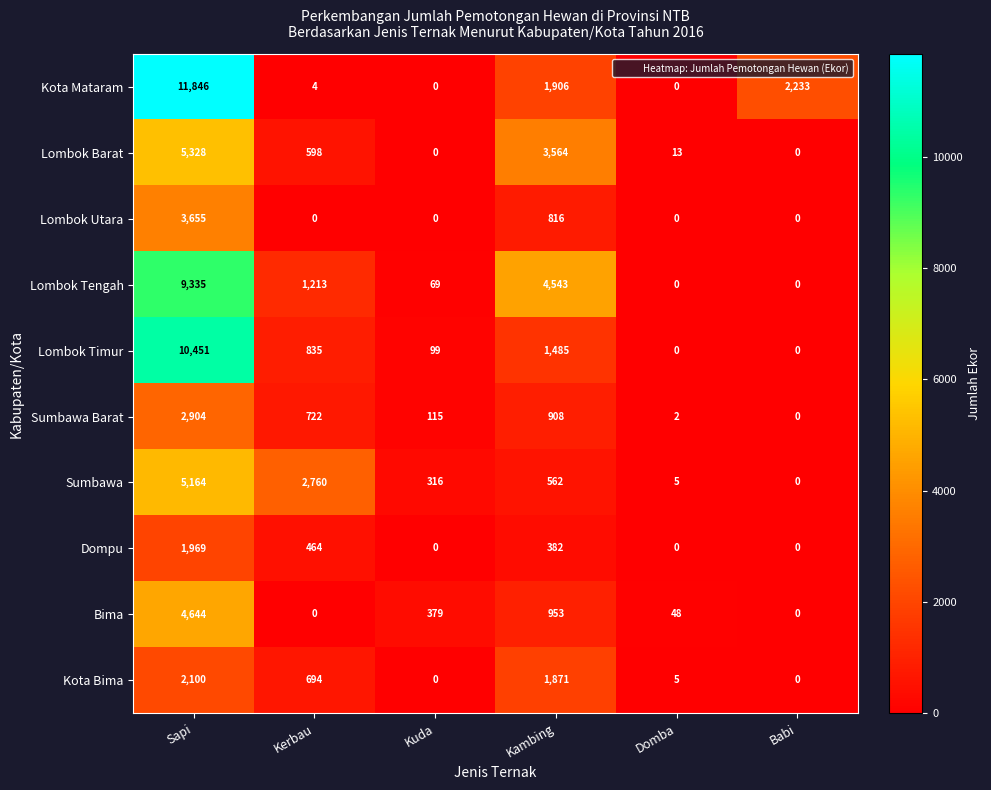

What is the sum of the Sumbawa values at Babi and Kerbau?

2760